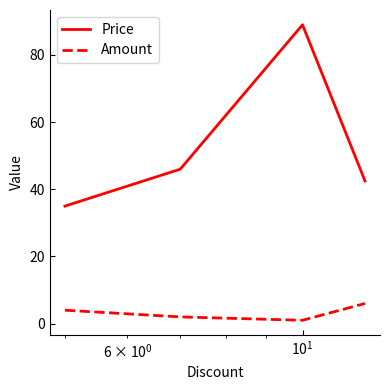

List the series in order of their overall mean, highest first.

Price, Amount